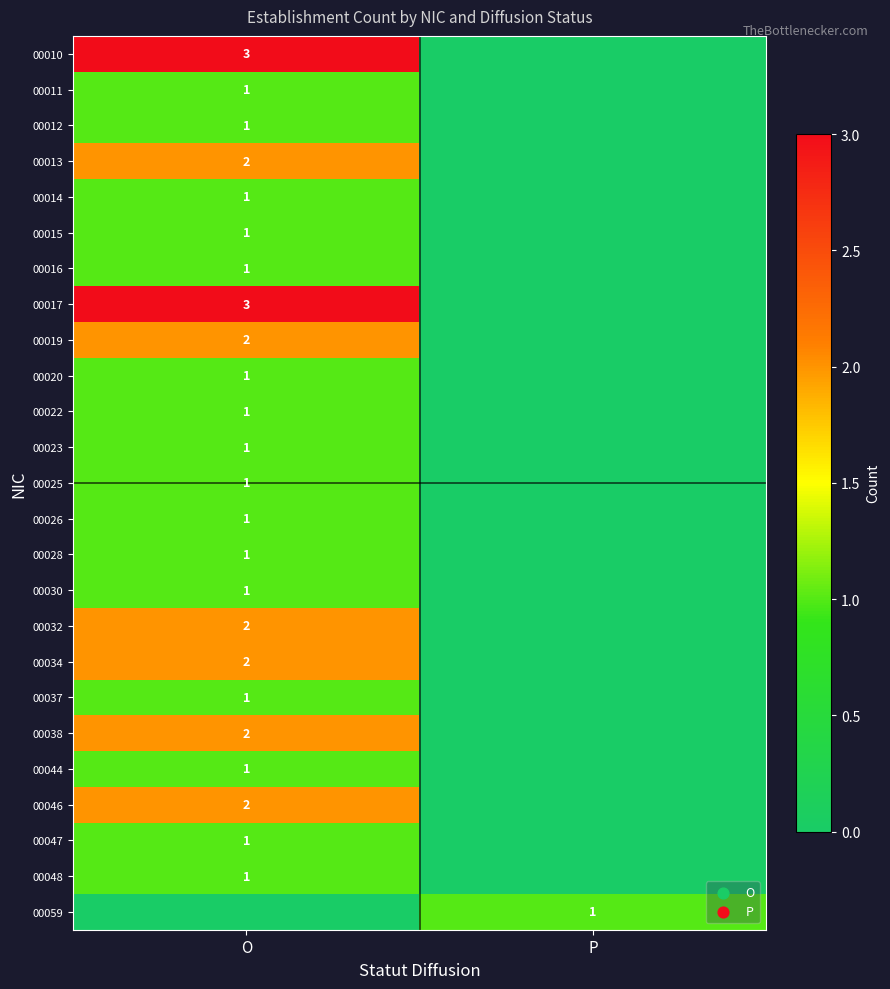

True or false: 00017 has a value of 2 at O.

False